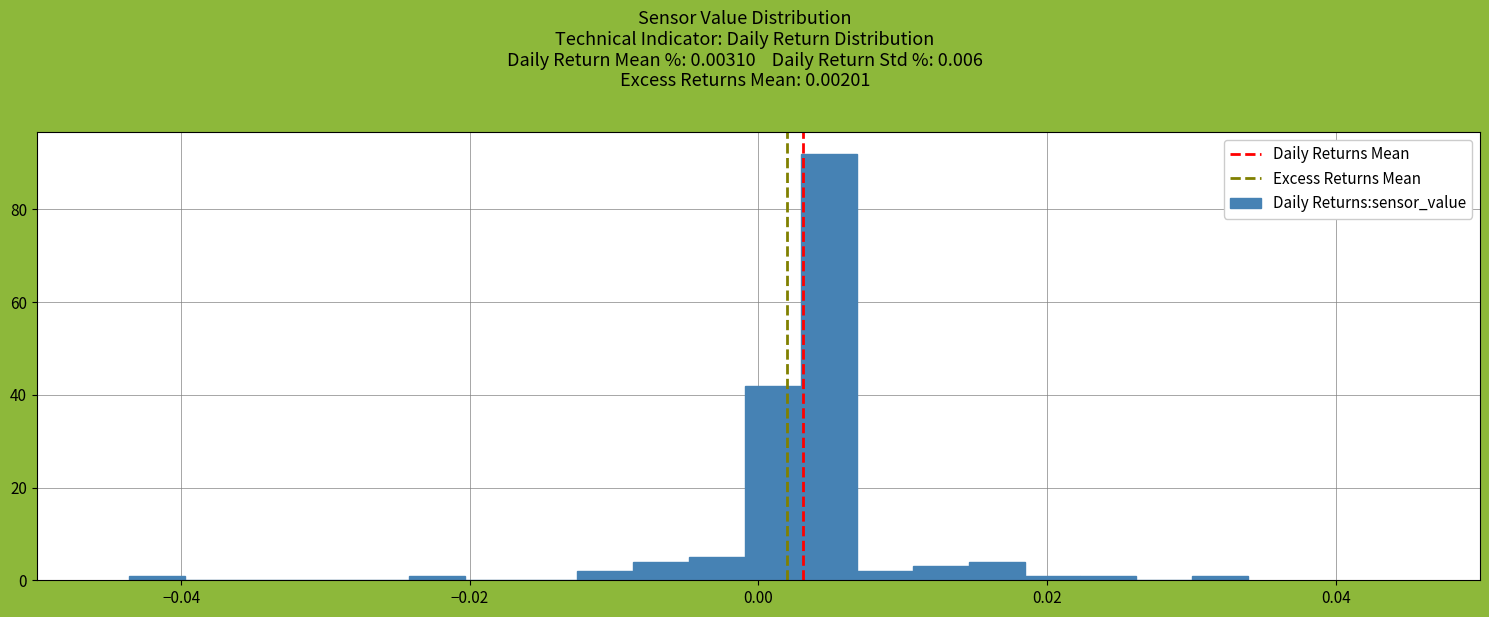

Read against the x-axis, roughly where is the centre of the tallest bar?

0.004